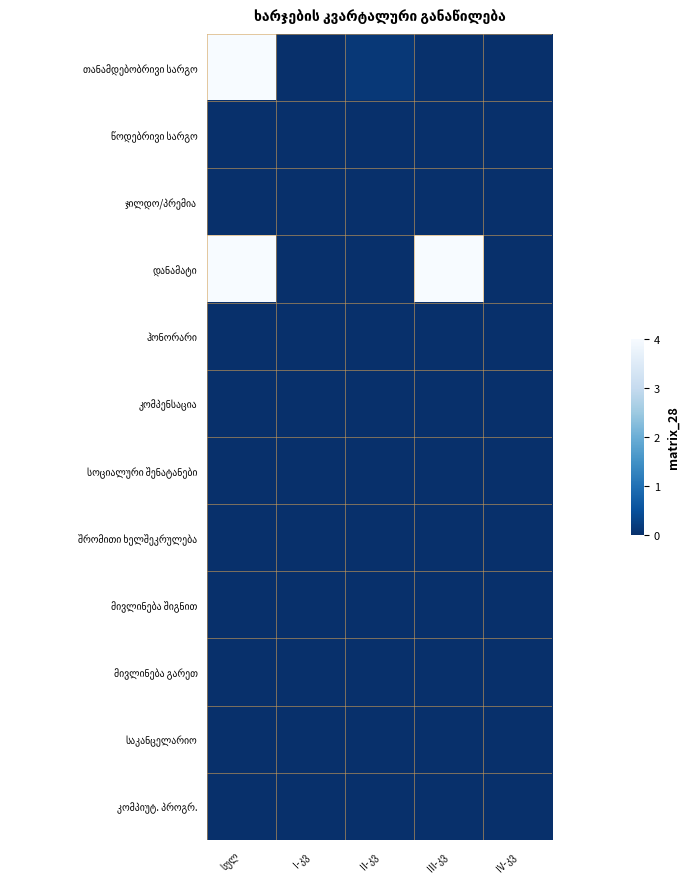

At which category is the sum across all series the highest?

სულ